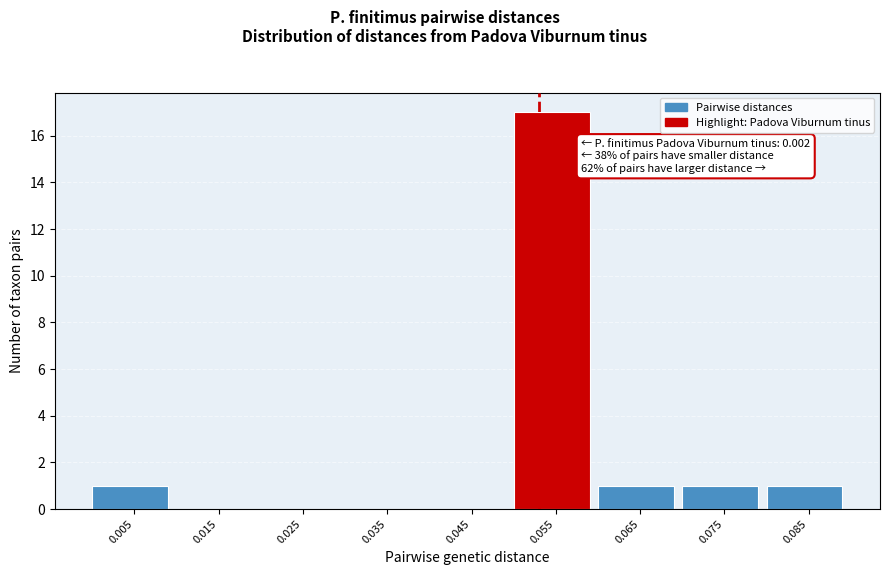

Which range on the x-axis has the tallest bar?

0.05 to 0.06